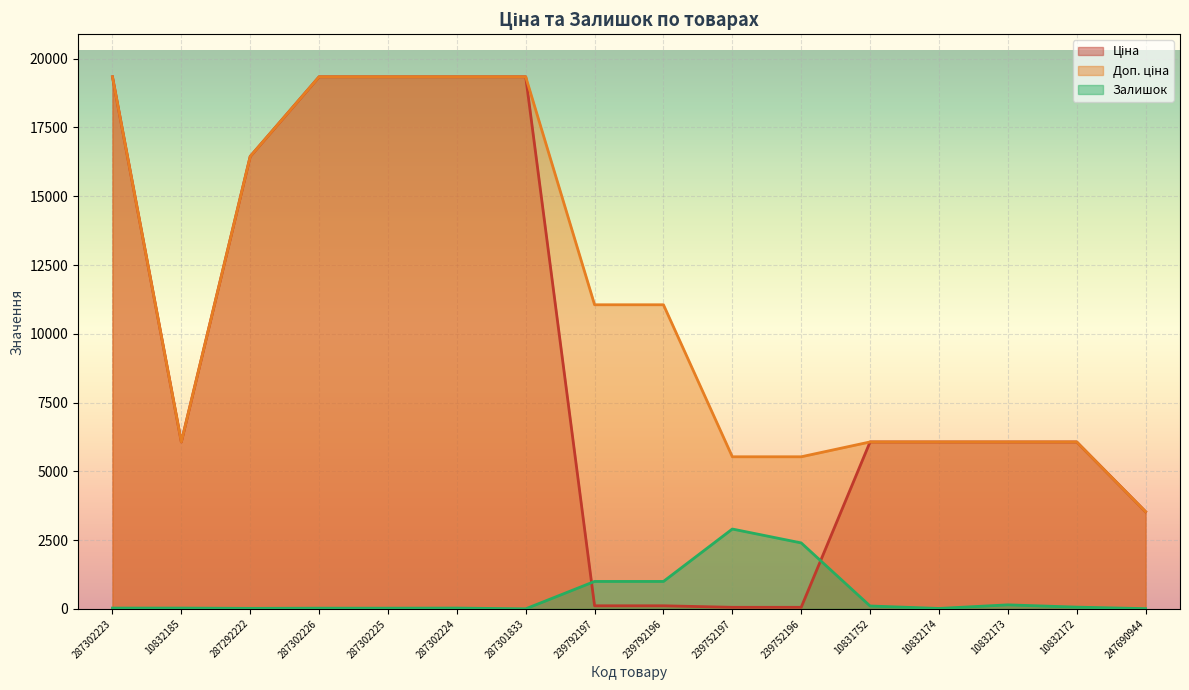

True or false: Ціна and Доп. ціна cross at least once.

False